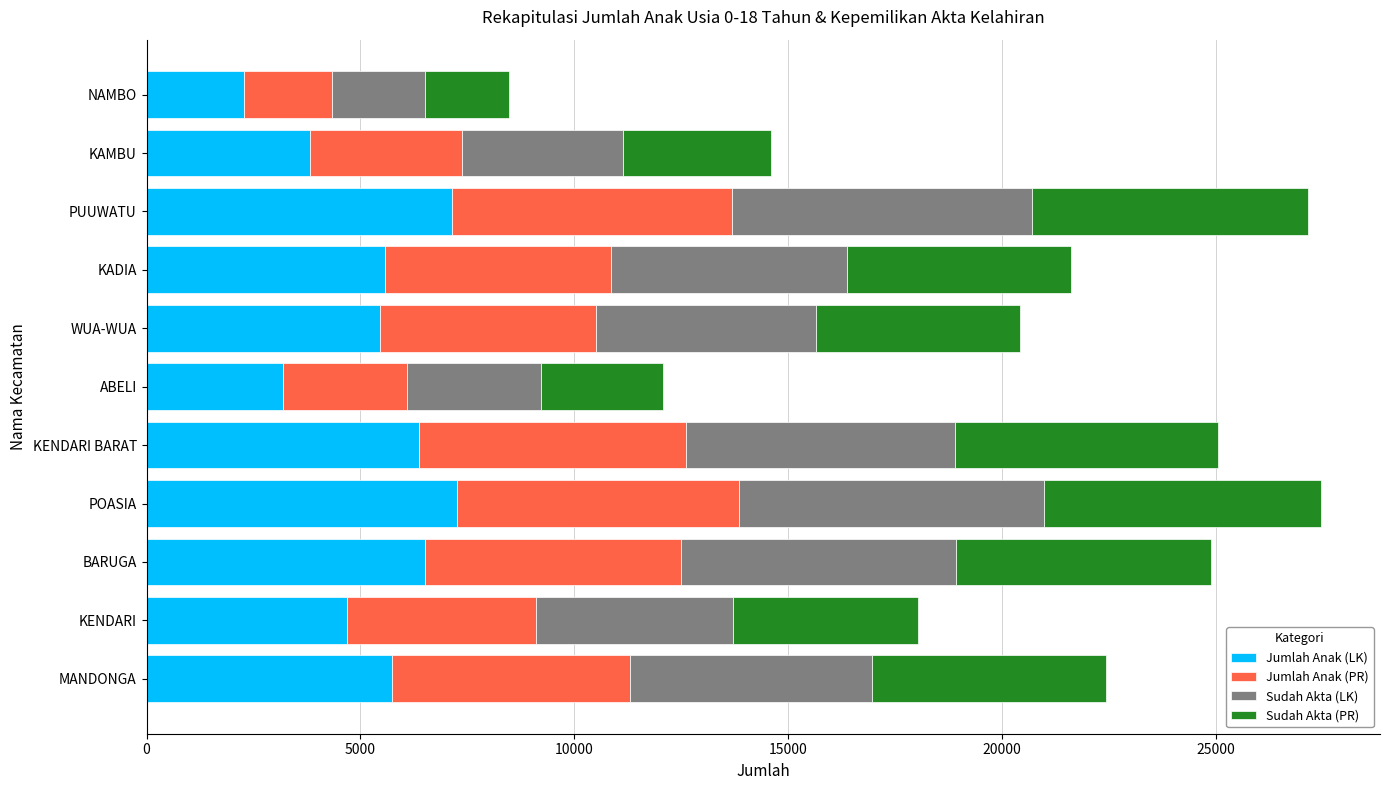

What is the total value across all series at MANDONGA?

22429